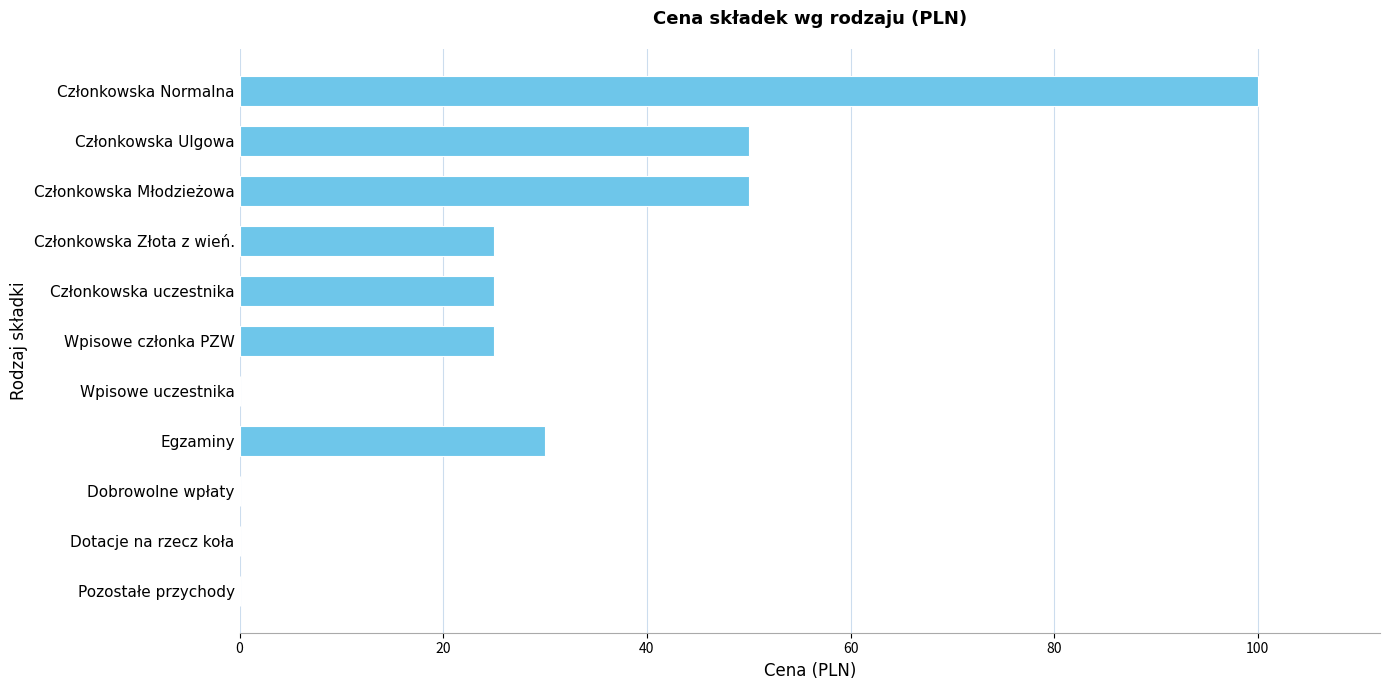

Reading top to bottom, extract all data points from this chart.

Członkowska Normalna=100	Członkowska Ulgowa=50	Członkowska Młodzieżowa=50	Członkowska Złota z wień.=25	Członkowska uczestnika=25	Wpisowe członka PZW=25	Wpisowe uczestnika=0	Egzaminy=30	Dobrowolne wpłaty=0	Dotacje na rzecz koła=0	Pozostałe przychody=0